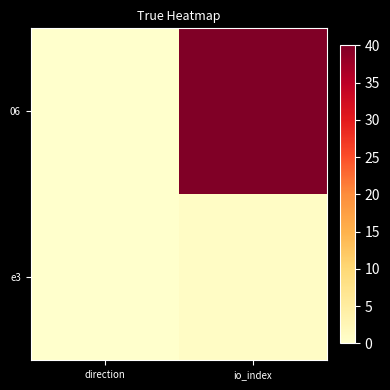

At which category does the chart reach its peak across all series?

io_index